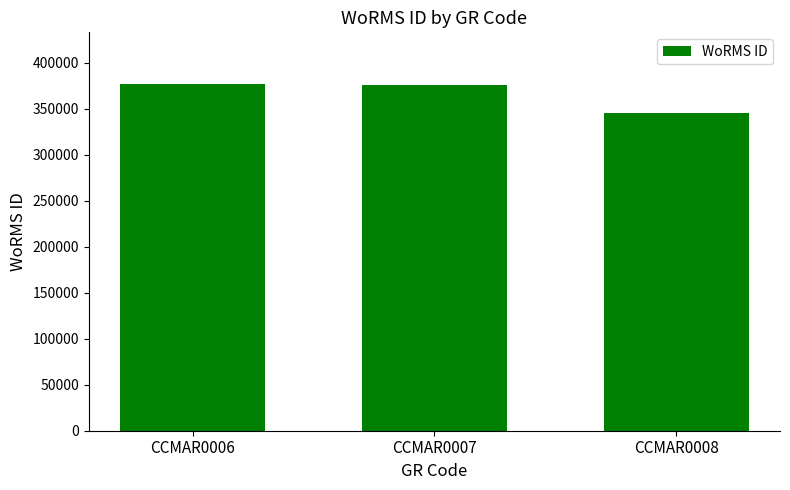

How many data points are less than 375951?

1